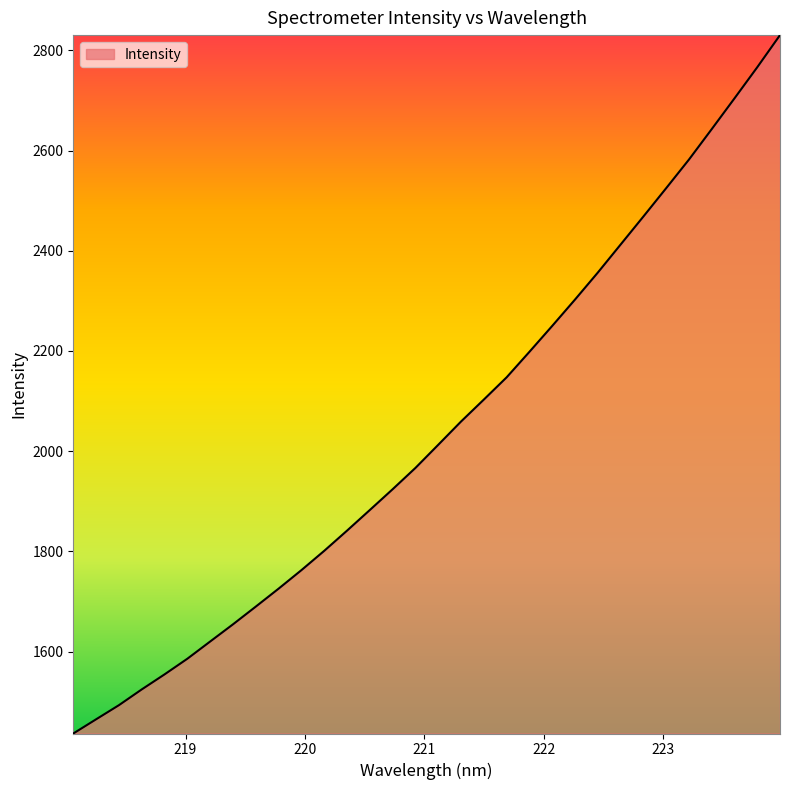

What is the smallest value displayed?

1436.7